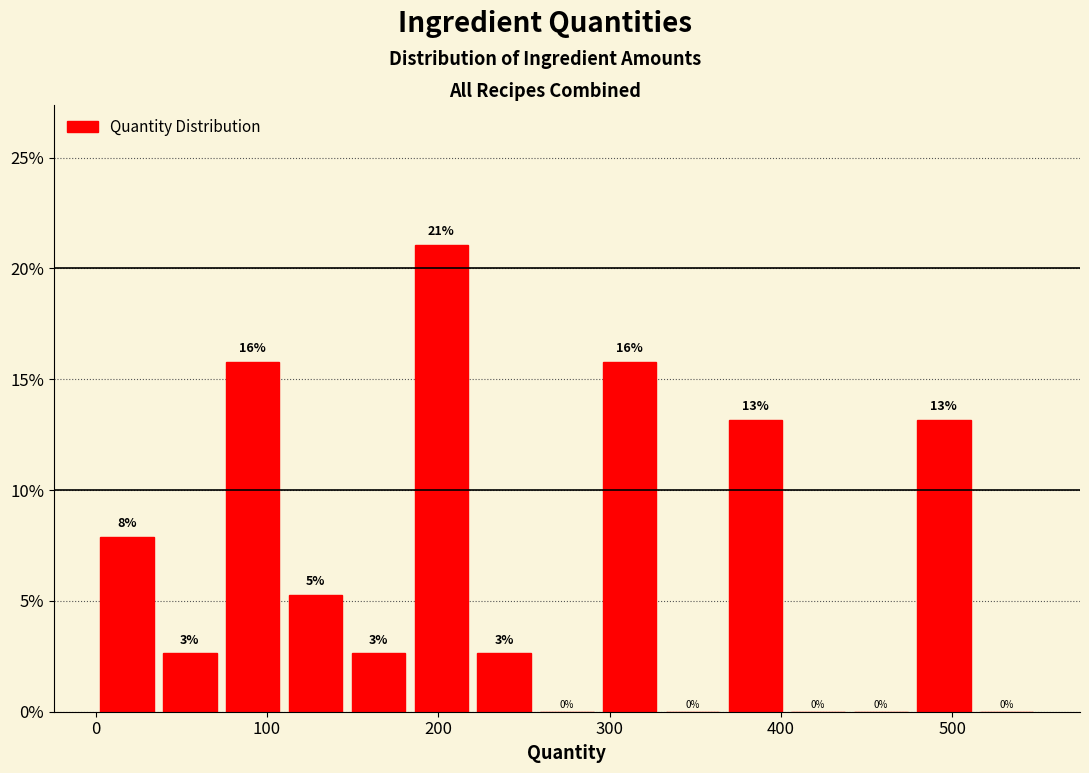

Around what value on the x-axis is the tallest bar? Give the approximate position of its centre, as read against the axis.

200